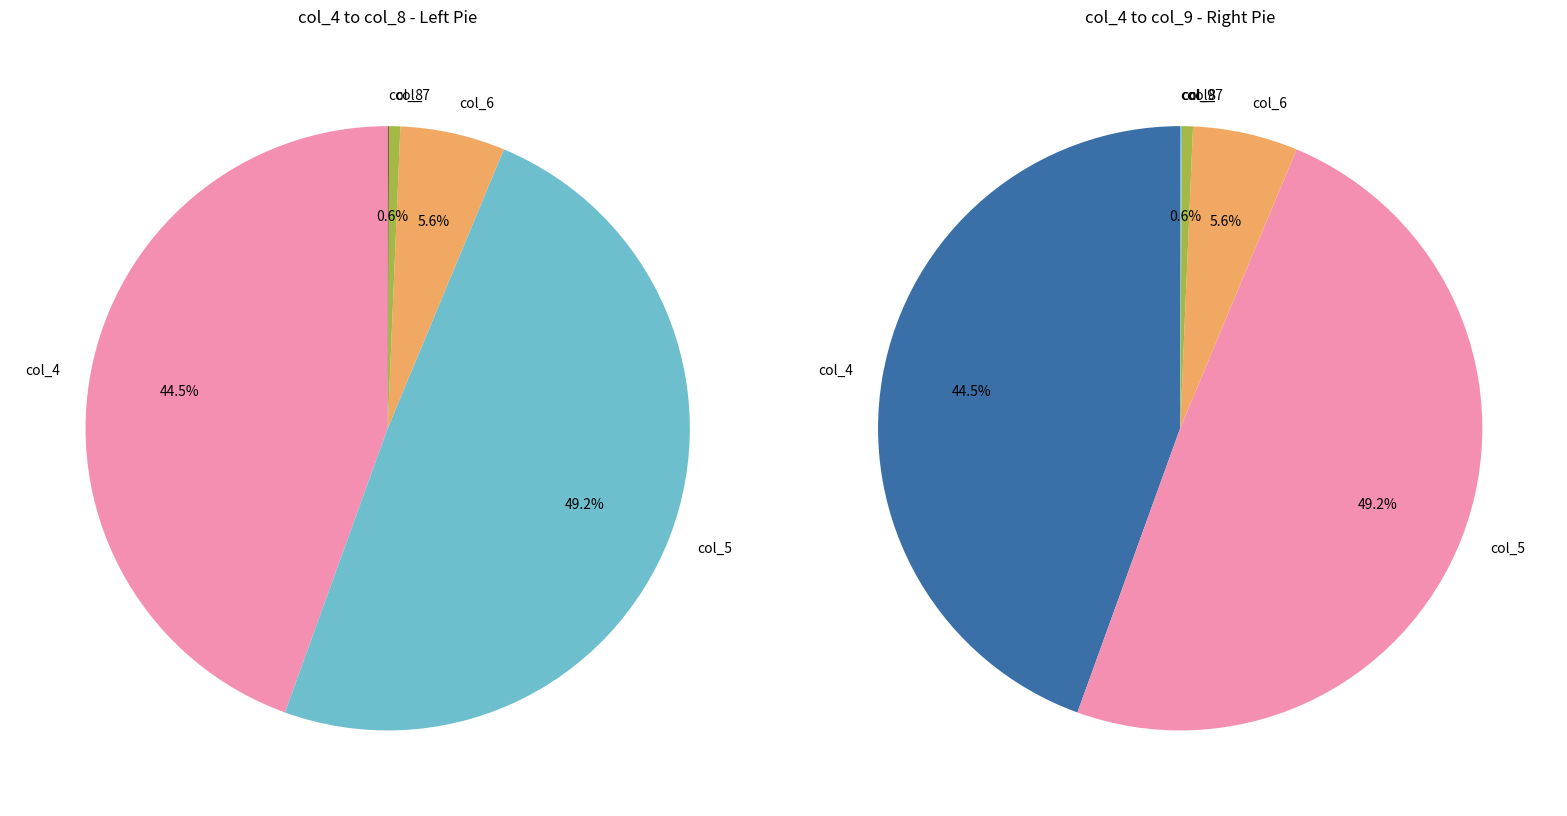

Between 21 and 20, which is larger?

21